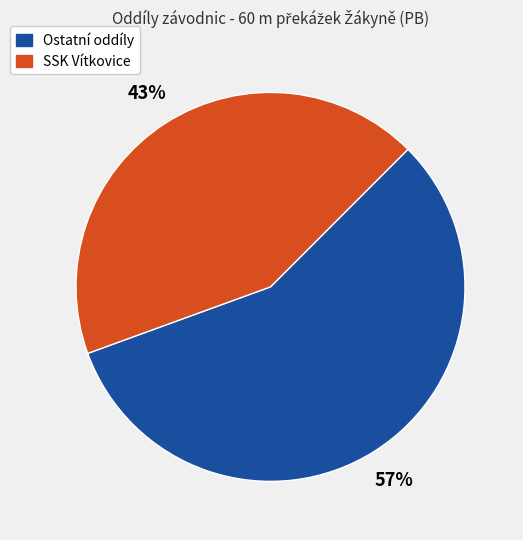

Rank the categories by value from highest to lowest.

Ostatní oddíly, SSK Vítkovice